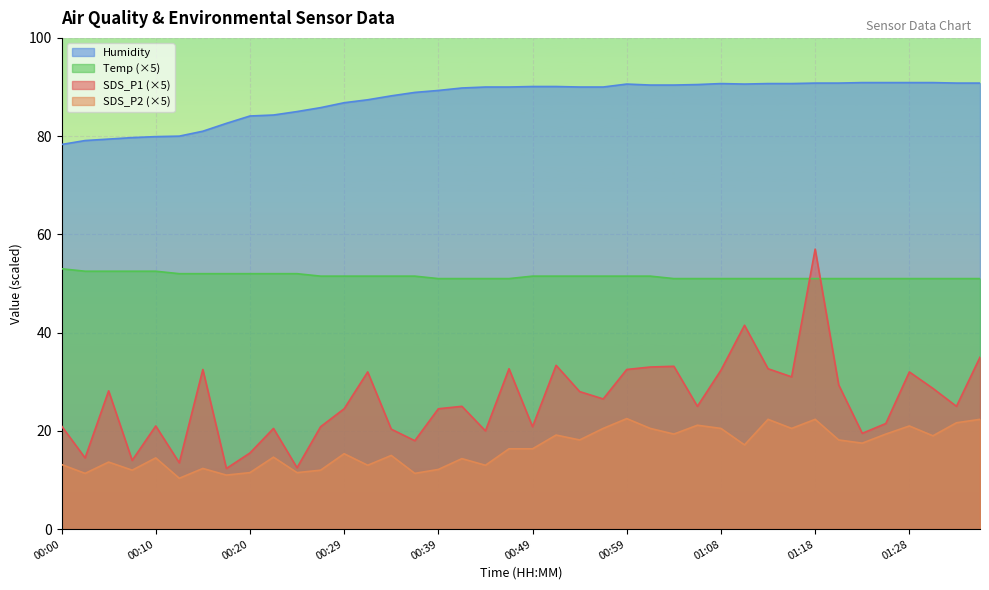

What position from the right is 01:23?

6